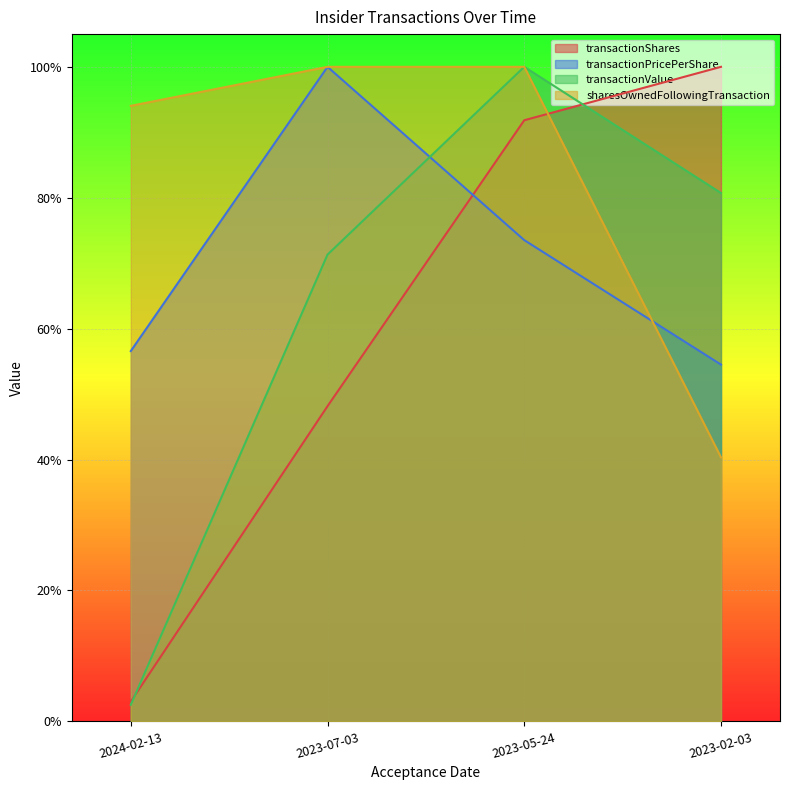

How many data points in sharesOwnedFollowingTransaction are less than 1?

2